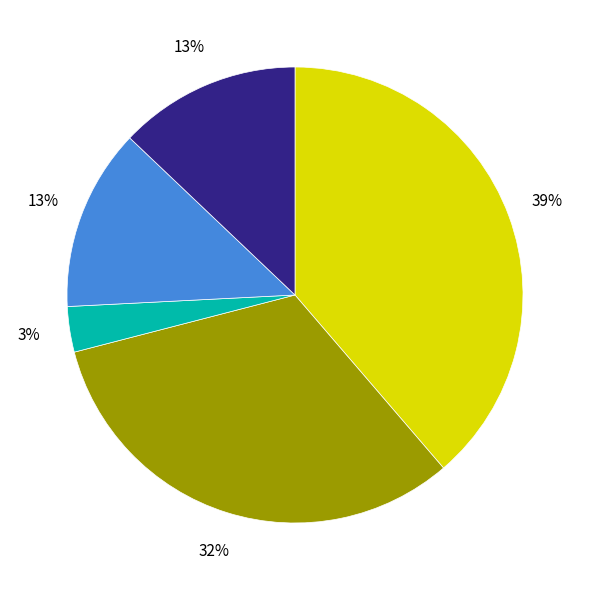

To the nearest percent, what is the average slice percentage?

20%